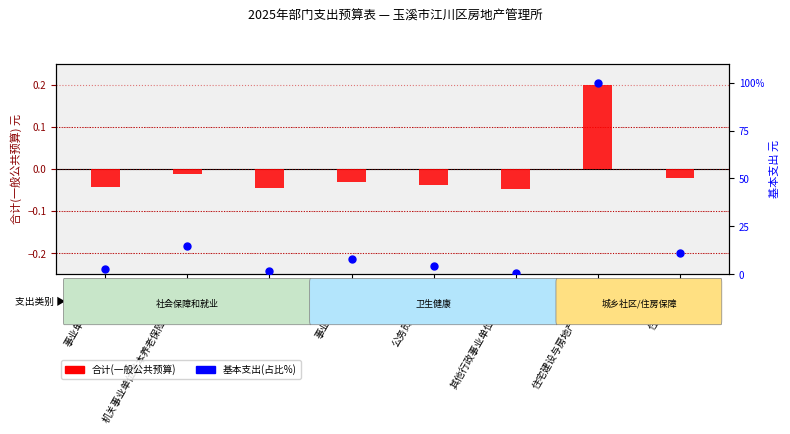

What are all the series names shown in the legend?

合计(一般公共预算), 基本支出(占比%)